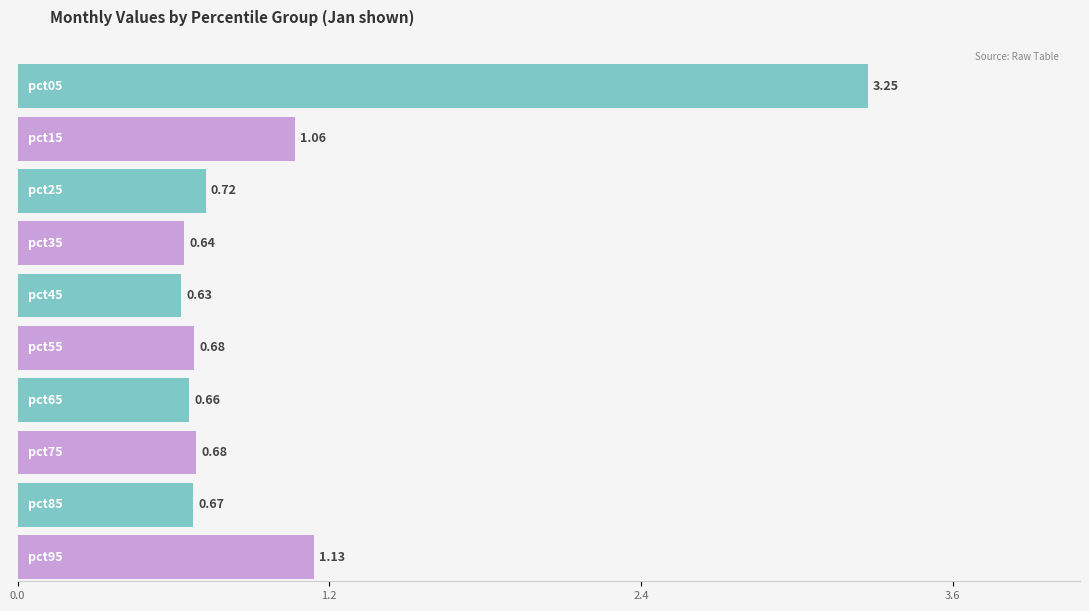

Does the chart contain stacked bars?

No